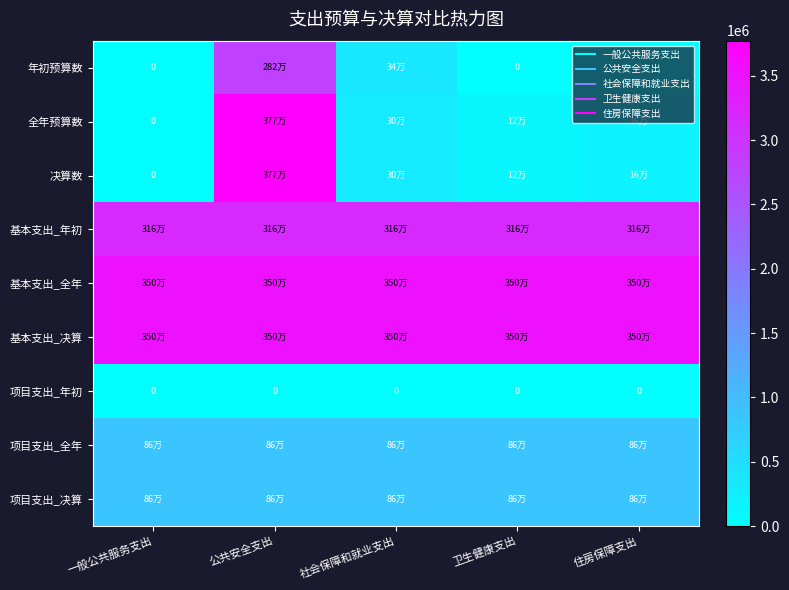

What is the sum of the 基本支出_全年 values at 卫生健康支出 and 住房保障支出?

7002393.3